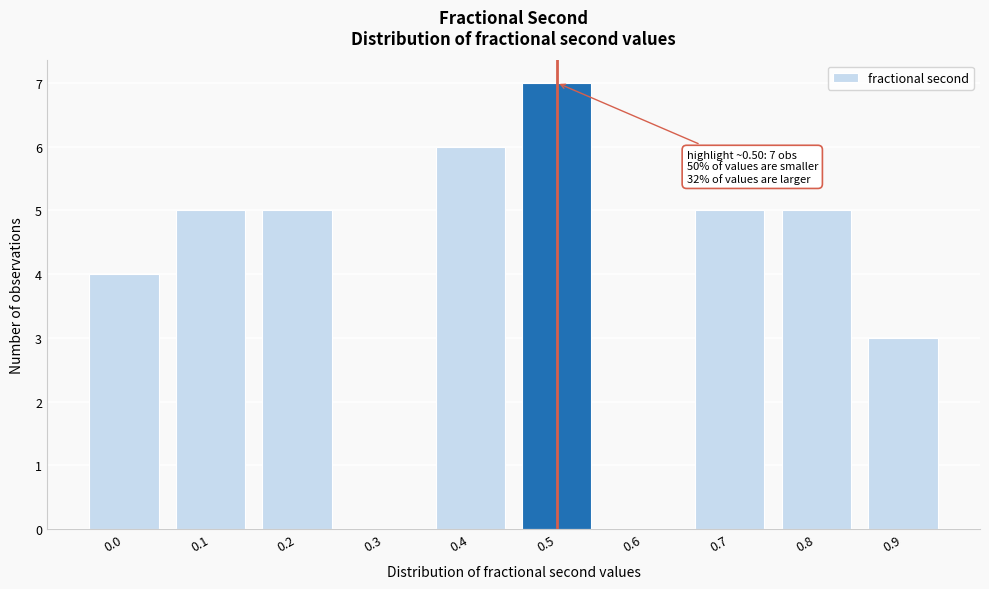

Reading left to right, list all the values displayed in this chart.

0.0=4	0.1=5	0.2=5	0.3=0	0.4=6	0.5=7	0.6=0	0.7=5	0.8=5	0.9=3